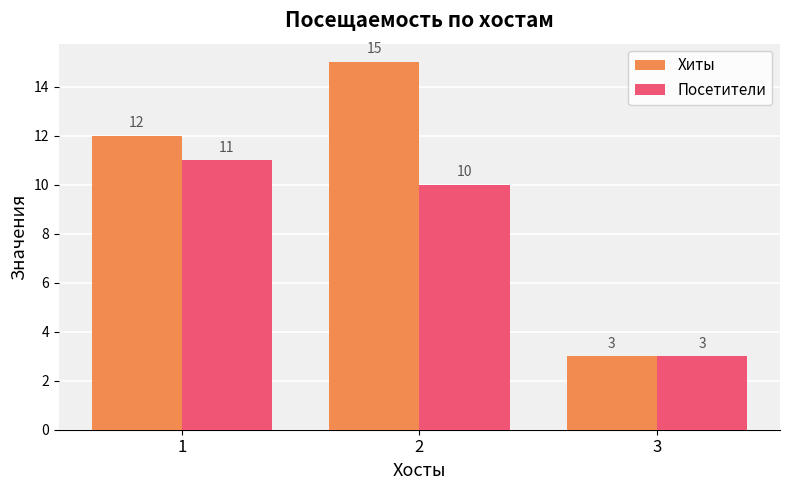

What are all the series names shown in the legend?

Хиты, Посетители